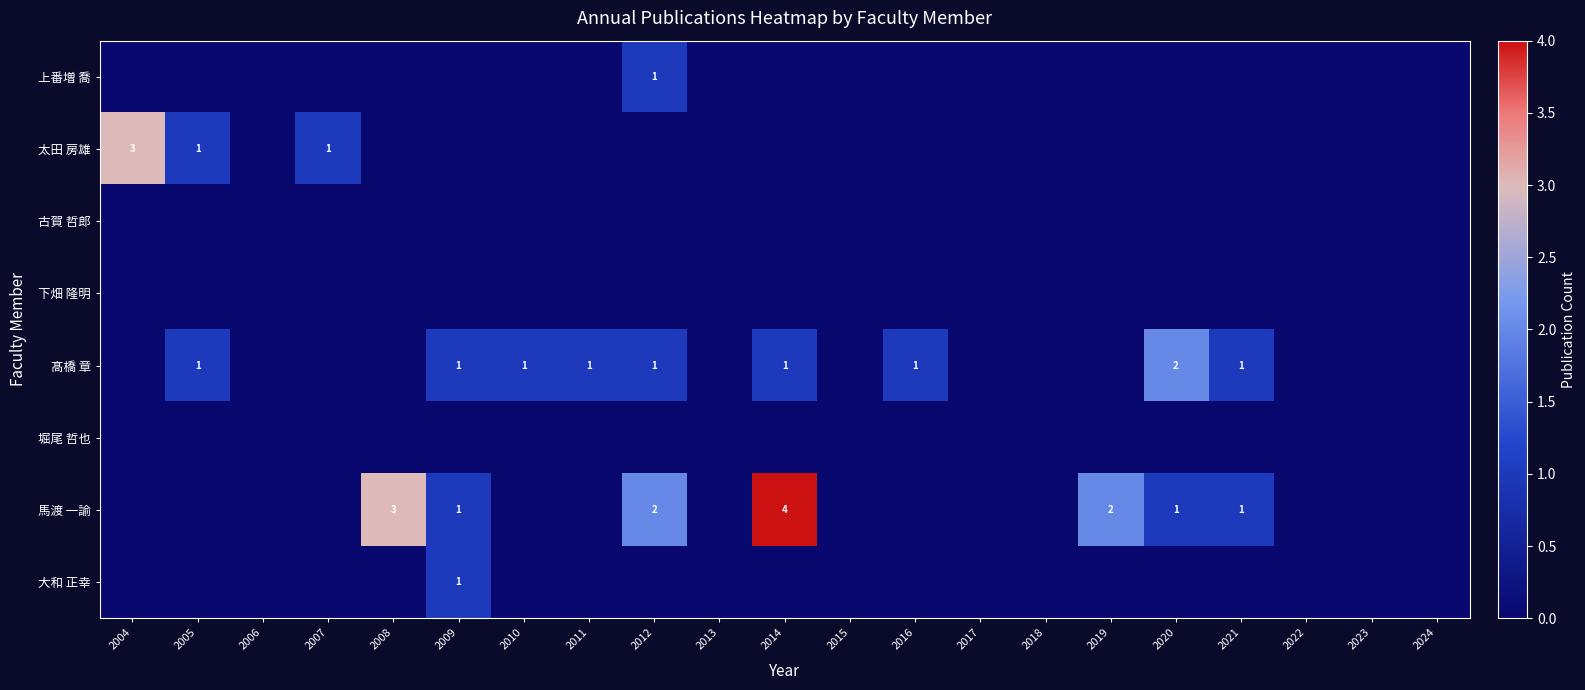

Is it true that 上番増 喬 equals 0 at 2006?

True